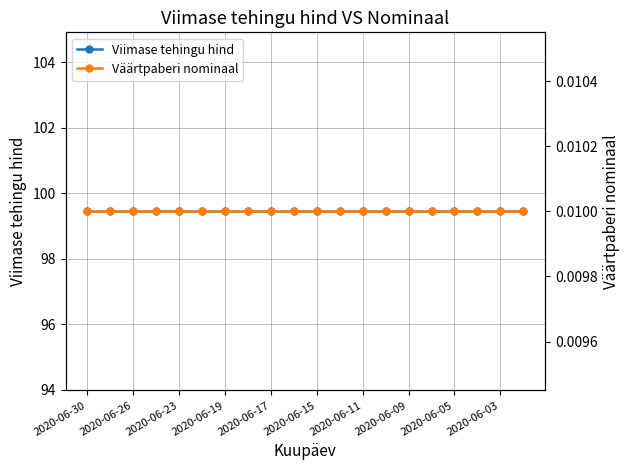

What is the approximate value of Viimase tehingu hind at 11?

99.4